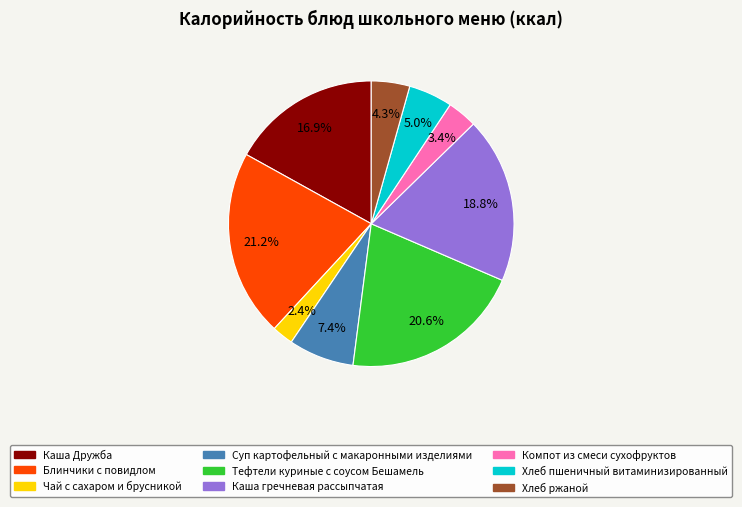

Count the number of slices in the pie.

9